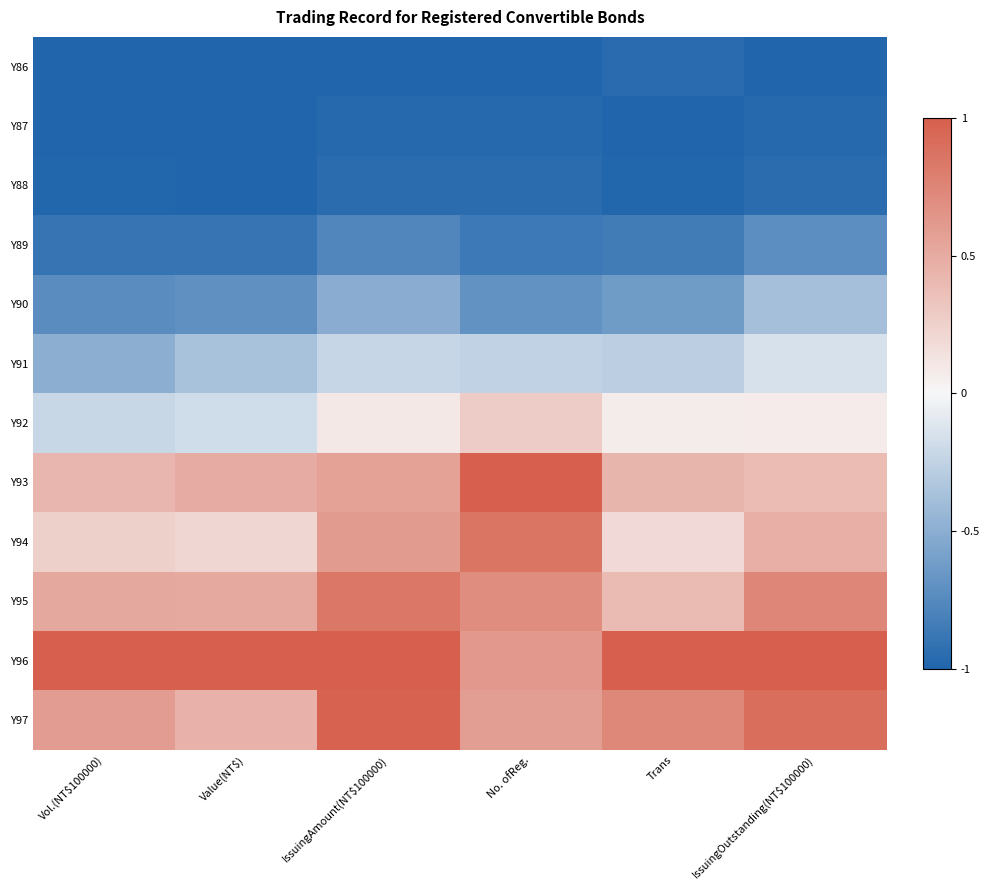

Reading right to left, transcribe all the data shown in this chart.

Y86: IssuingOutstanding(NT$100000)=-1.0	Trans=-1.0	No. ofReg.=-1.0	IssuingAmount(NT$100000)=-1.0	Value(NT$)=-1.0	Vol.(NT$100000)=-1.0
Y87: IssuingOutstanding(NT$100000)=-1.0	Trans=-1.0	No. ofReg.=-1.0	IssuingAmount(NT$100000)=-1.0	Value(NT$)=-1.0	Vol.(NT$100000)=-1.0
Y88: IssuingOutstanding(NT$100000)=-1.0	Trans=-1.0	No. ofReg.=-0.9	IssuingAmount(NT$100000)=-1.0	Value(NT$)=-1.0	Vol.(NT$100000)=-1.0
Y89: IssuingOutstanding(NT$100000)=-0.7	Trans=-0.8	No. ofReg.=-0.9	IssuingAmount(NT$100000)=-0.8	Value(NT$)=-0.9	Vol.(NT$100000)=-0.9
Y90: IssuingOutstanding(NT$100000)=-0.4	Trans=-0.6	No. ofReg.=-0.7	IssuingAmount(NT$100000)=-0.5	Value(NT$)=-0.7	Vol.(NT$100000)=-0.7
Y91: IssuingOutstanding(NT$100000)=-0.1	Trans=-0.3	No. ofReg.=-0.3	IssuingAmount(NT$100000)=-0.2	Value(NT$)=-0.4	Vol.(NT$100000)=-0.5
Y92: IssuingOutstanding(NT$100000)=0.1	Trans=0.1	No. ofReg.=0.3	IssuingAmount(NT$100000)=0.1	Value(NT$)=-0.2	Vol.(NT$100000)=-0.2
Y93: IssuingOutstanding(NT$100000)=0.4	Trans=0.4	No. ofReg.=1.0	IssuingAmount(NT$100000)=0.6	Value(NT$)=0.5	Vol.(NT$100000)=0.4
Y94: IssuingOutstanding(NT$100000)=0.5	Trans=0.2	No. ofReg.=0.9	IssuingAmount(NT$100000)=0.6	Value(NT$)=0.2	Vol.(NT$100000)=0.3
Y95: IssuingOutstanding(NT$100000)=0.7	Trans=0.4	No. ofReg.=0.7	IssuingAmount(NT$100000)=0.8	Value(NT$)=0.5	Vol.(NT$100000)=0.5
Y96: IssuingOutstanding(NT$100000)=1.0	Trans=1.0	No. ofReg.=0.6	IssuingAmount(NT$100000)=1.0	Value(NT$)=1.0	Vol.(NT$100000)=1.0
Y97: IssuingOutstanding(NT$100000)=0.9	Trans=0.7	No. ofReg.=0.6	IssuingAmount(NT$100000)=1.0	Value(NT$)=0.4	Vol.(NT$100000)=0.6